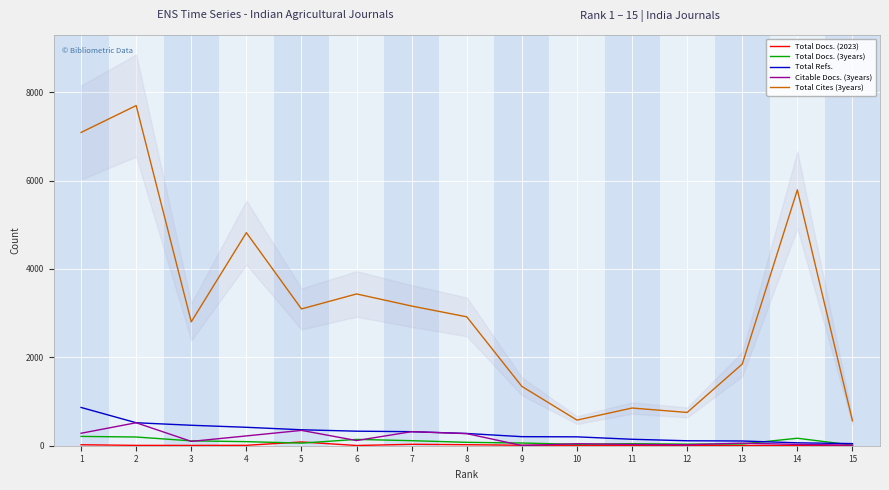

How many interior local peaks does the Total Cites (3years) series have?

5